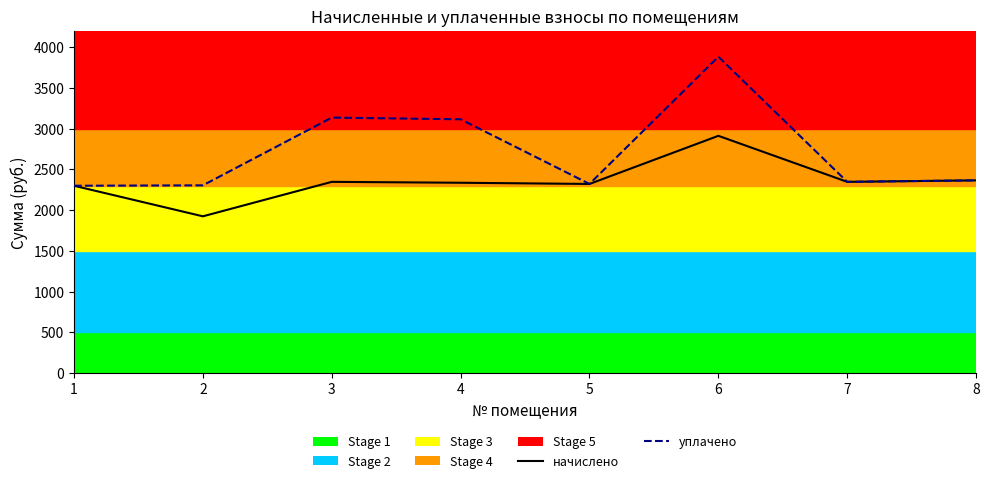

Which category has the highest value in the начислено series?

6